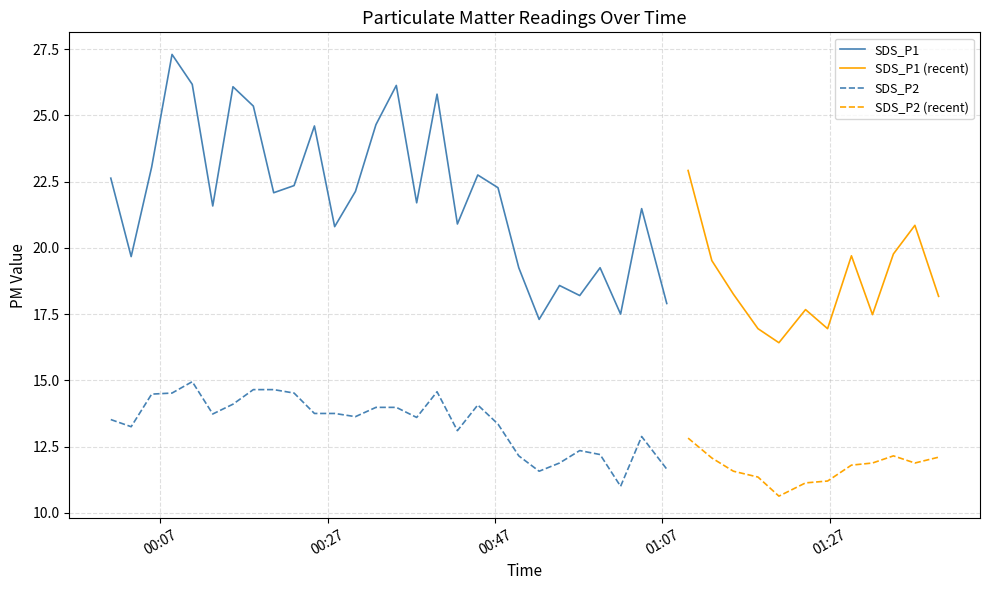

Does the chart have visible grid lines?

Yes